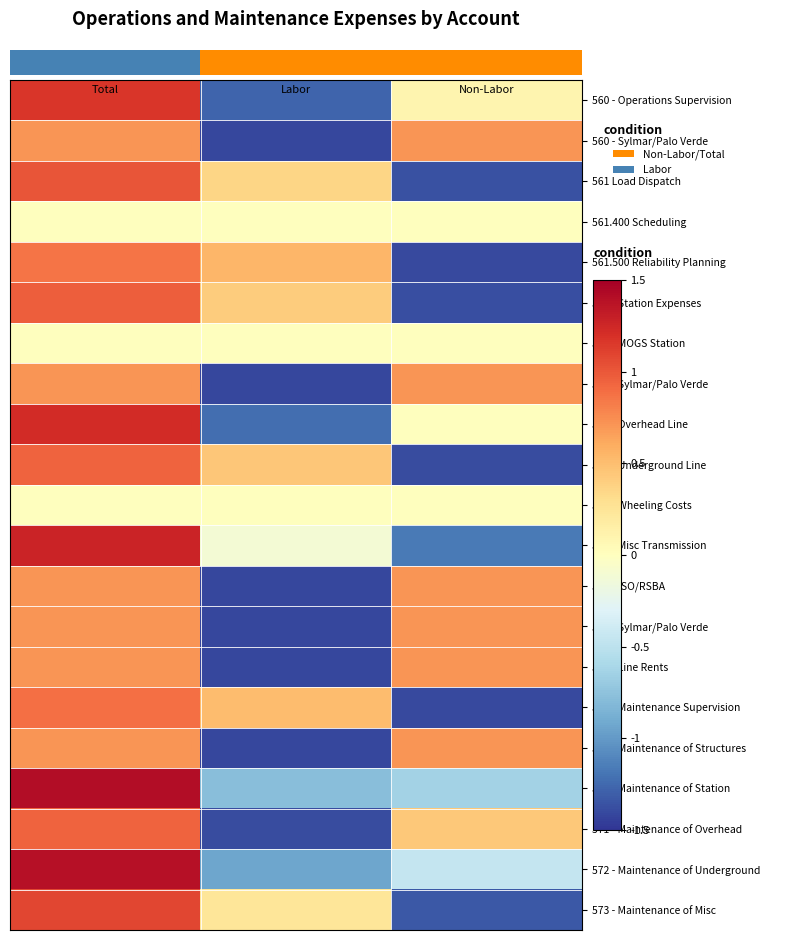

What is the smallest value displayed?

-1.4